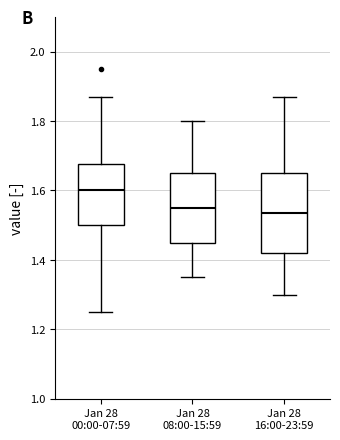

Reading left to right, read every box against the y-axis: the position of its median line, the range the box covers, and the ends of its whiskers. The values are not printed on the chart, so give them approximately, as read against the axis.

Jan 28 00:00-07:59: median 1.60, box 1.50 to 1.68, whiskers 1.26 to 1.88
Jan 28 08:00-15:59: median 1.56, box 1.46 to 1.66, whiskers 1.36 to 1.80
Jan 28 16:00-23:59: median 1.54, box 1.42 to 1.66, whiskers 1.30 to 1.88